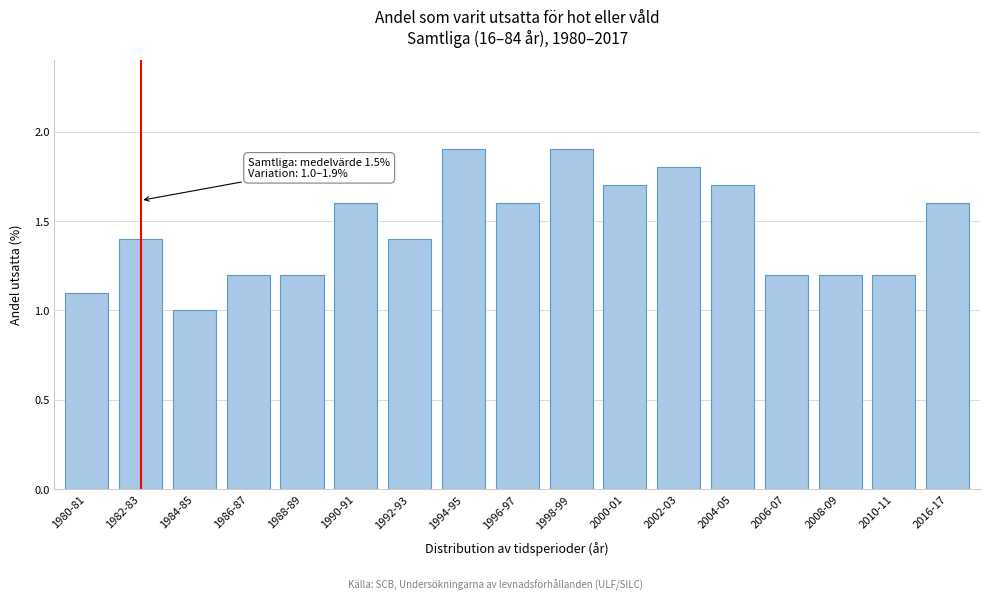

Reading left to right, what are all the values shown in this chart?

1.1	1.4	1.0	1.2	1.2	1.6	1.4	1.9	1.6	1.9	1.7	1.8	1.7	1.2	1.2	1.2	1.6